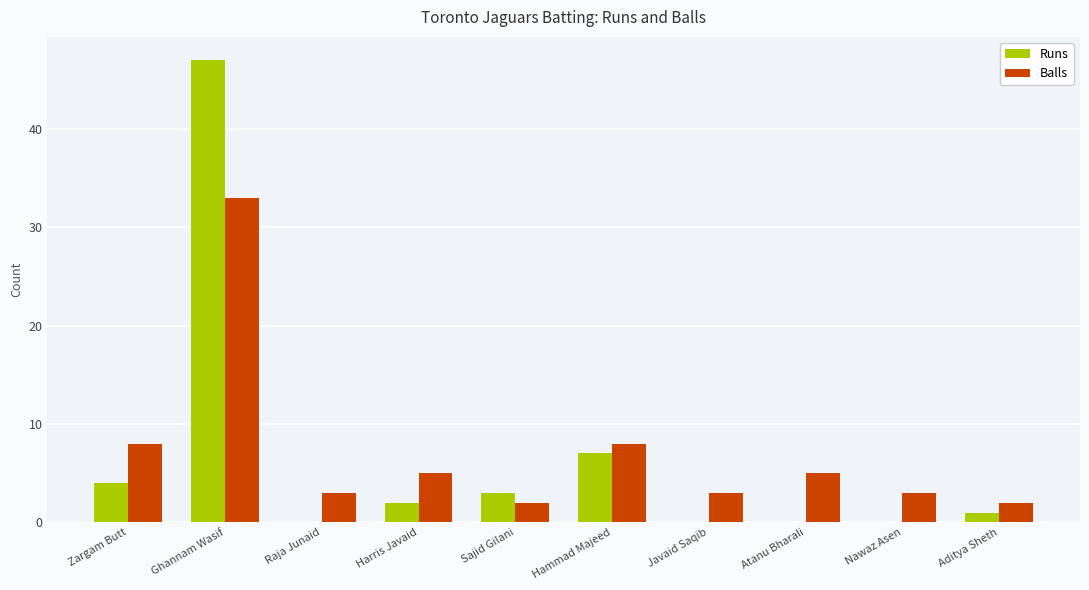

Is it true that Balls equals 3 at Harris Javaid?

False